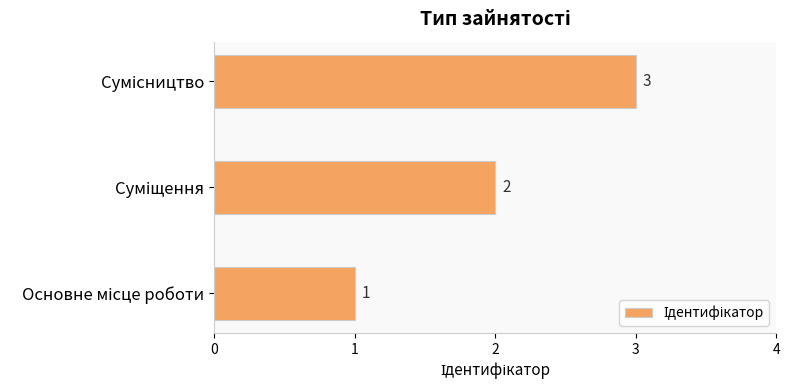

What is the smallest value displayed?

1